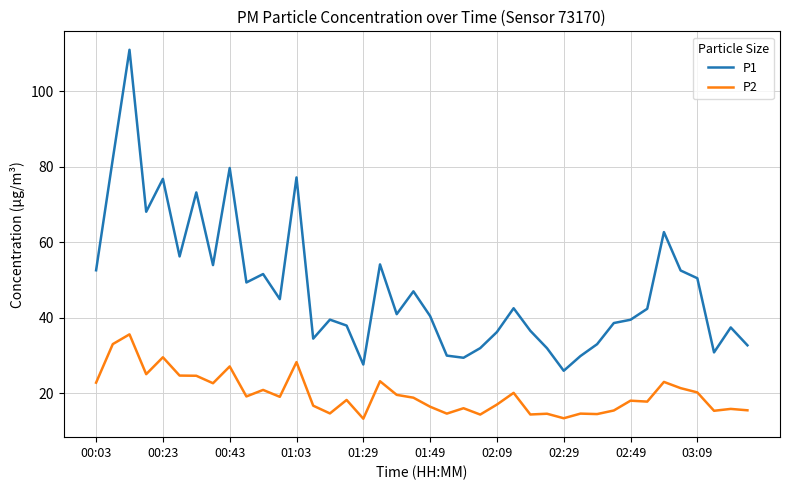

Which series has the largest total across all categories?

P1